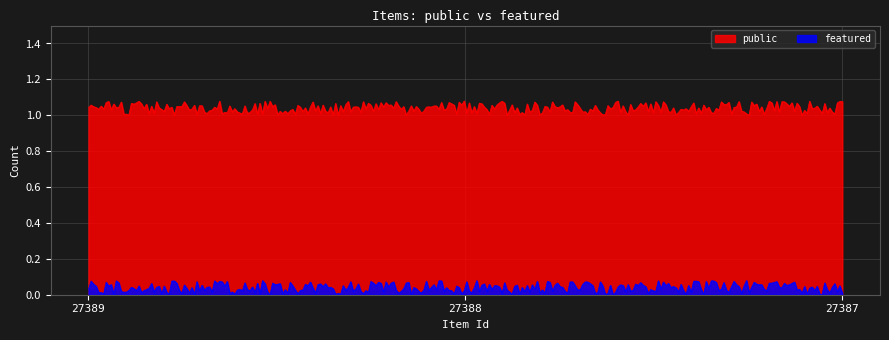

Count the number of data series in this chart.

2